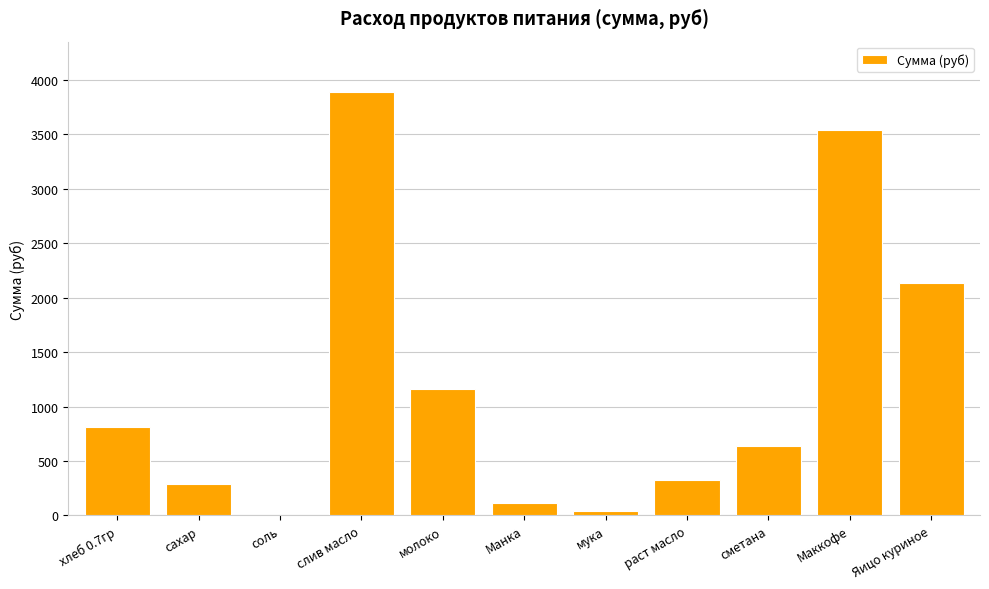

Where is the data nearest to the value 1944?

Яицо куриное